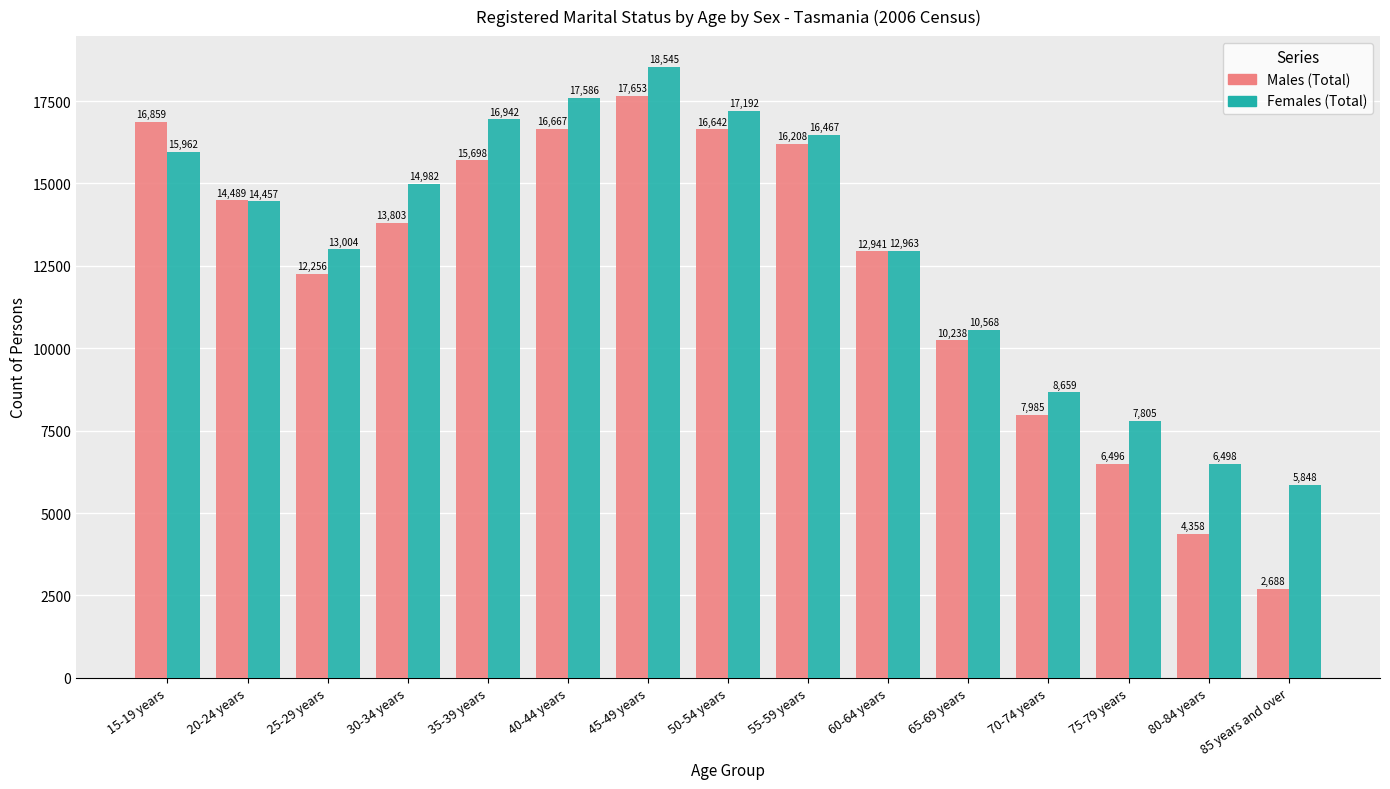

At 75-79 years, list the series in order from largest to smallest.

Females (Total), Males (Total)